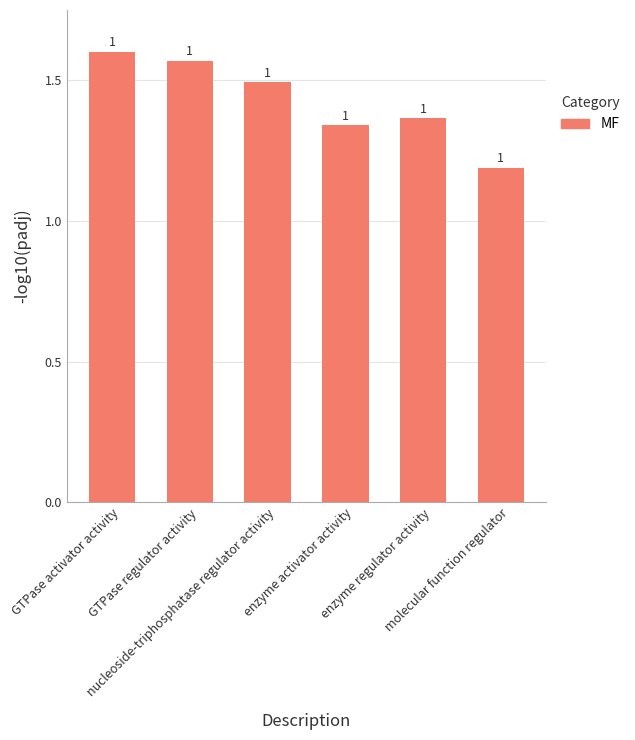

How many bars are there in total?

6